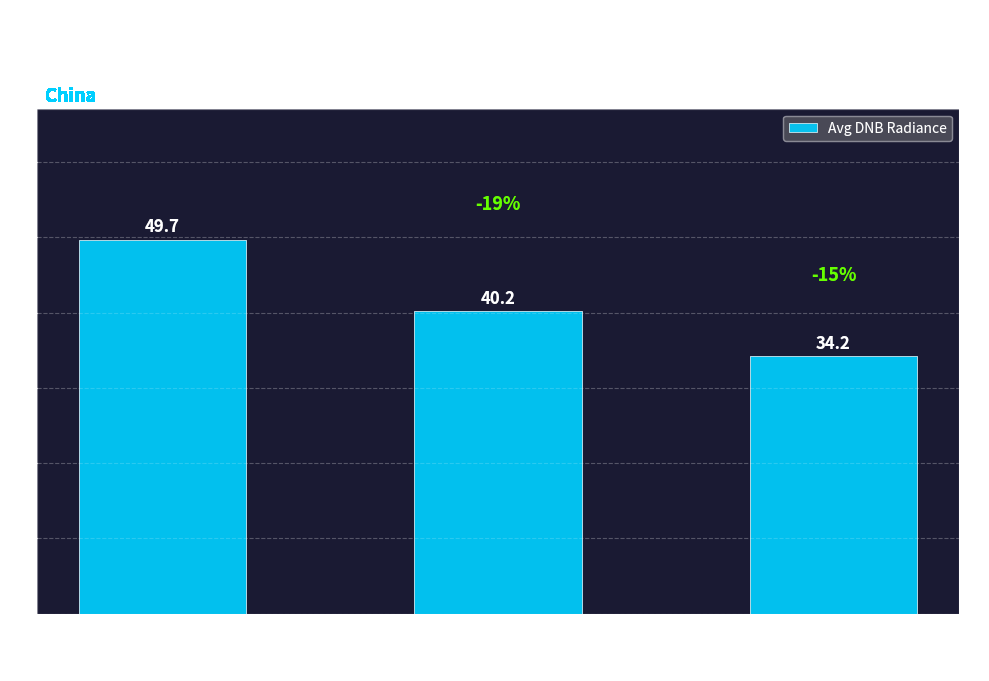

What is the change in value from 3670176 to 3686560?

-6.0